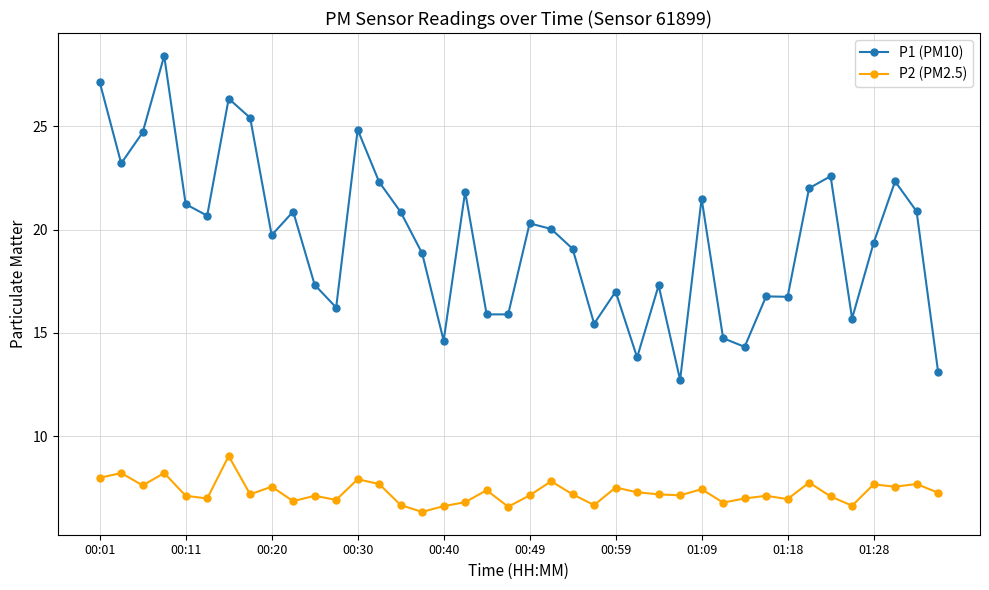

True or false: P1 (PM10) and P2 (PM2.5) cross at least once.

False